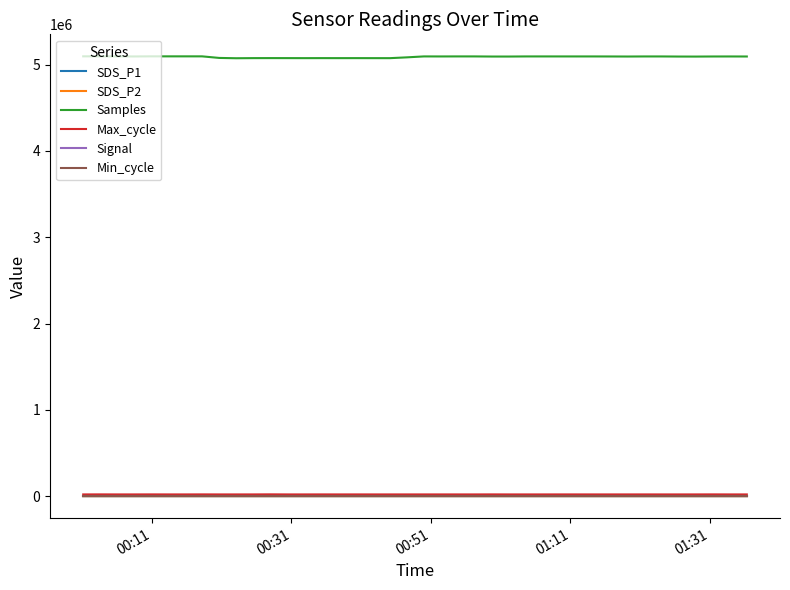

True or false: Samples and Min_cycle cross at least once.

False